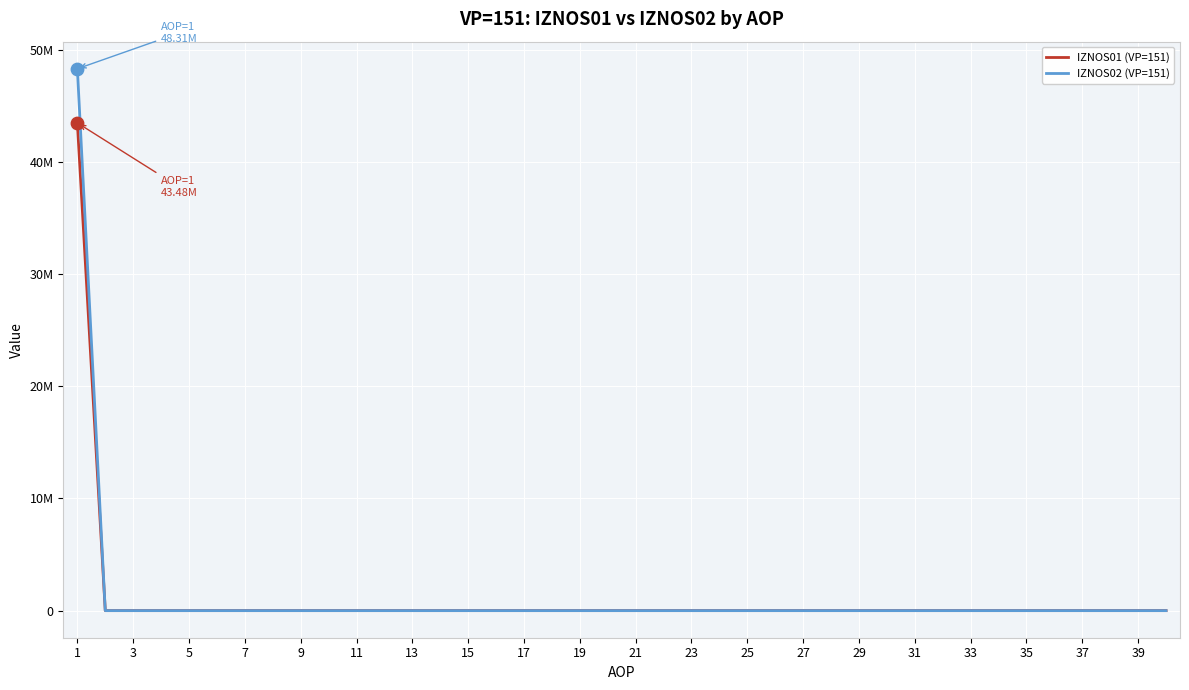

What are all the series names shown in the legend?

IZNOS01 (VP=151), IZNOS02 (VP=151)